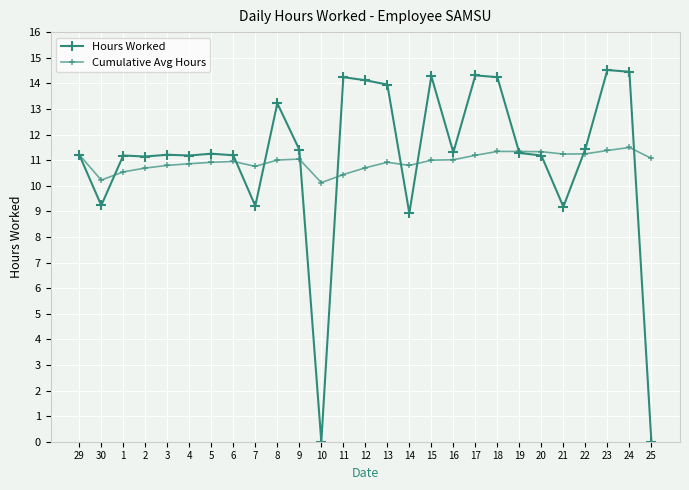

What is the difference between the second highest and second lowest values in the Hours Worked series?

14.4